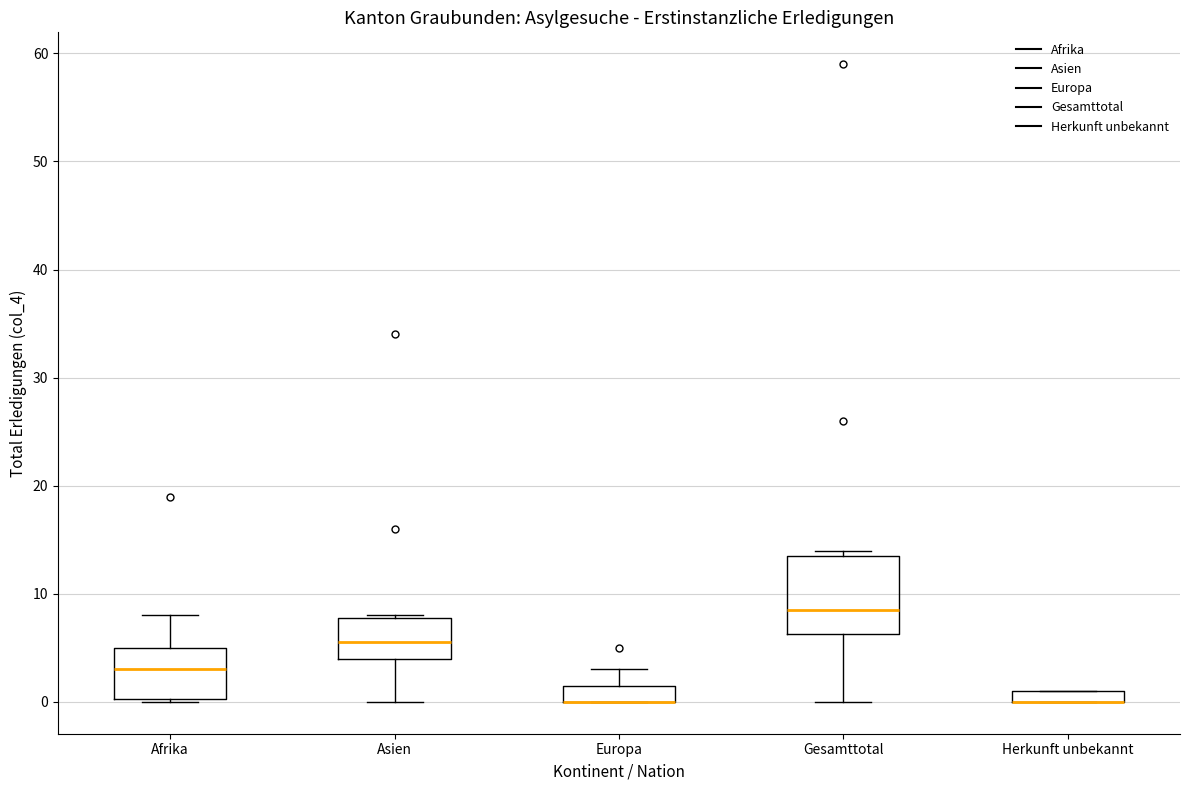

Where does the median line of the box for Gesamttotal sit on the y-axis? The values are not printed on the chart, so give them approximately, as read against the axis.

9